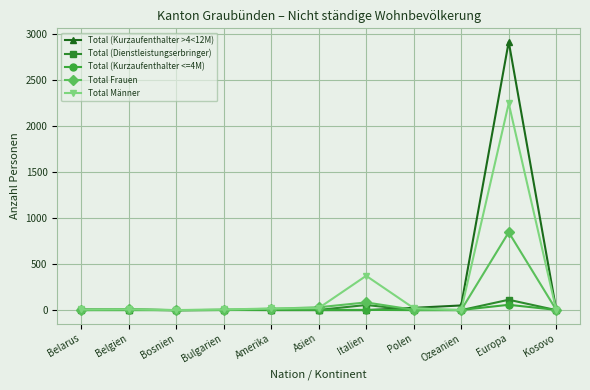

At which category is the sum across all series the highest?

Europa